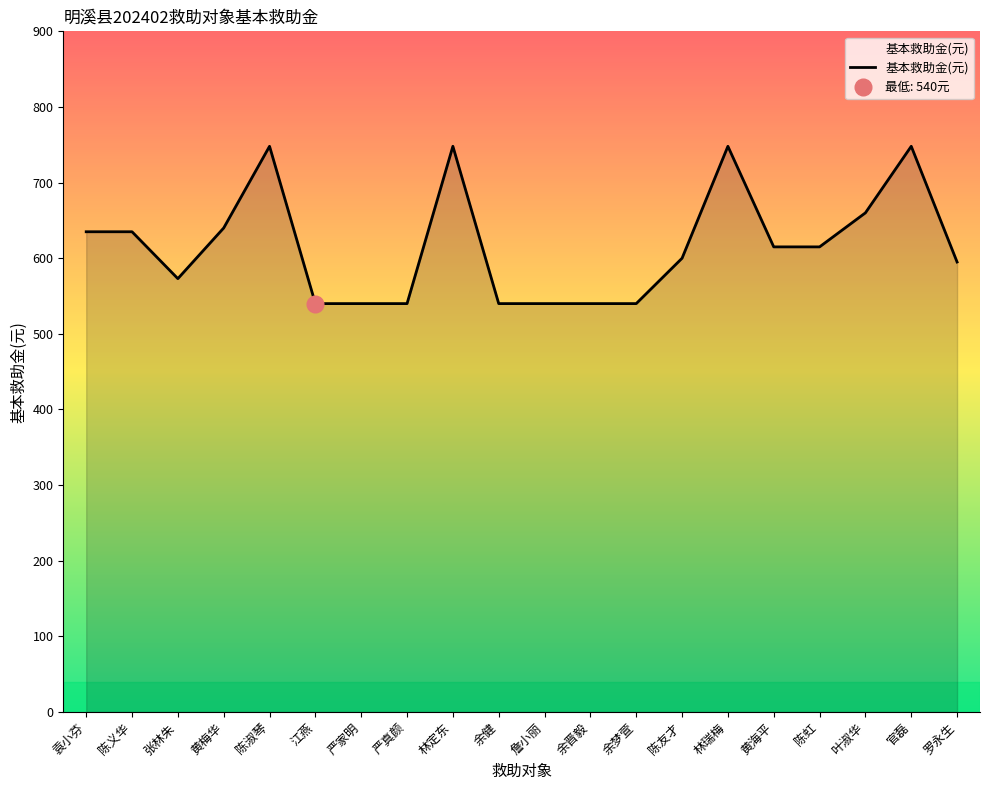

True or false: the data shows 1081 at 陈义华.

False